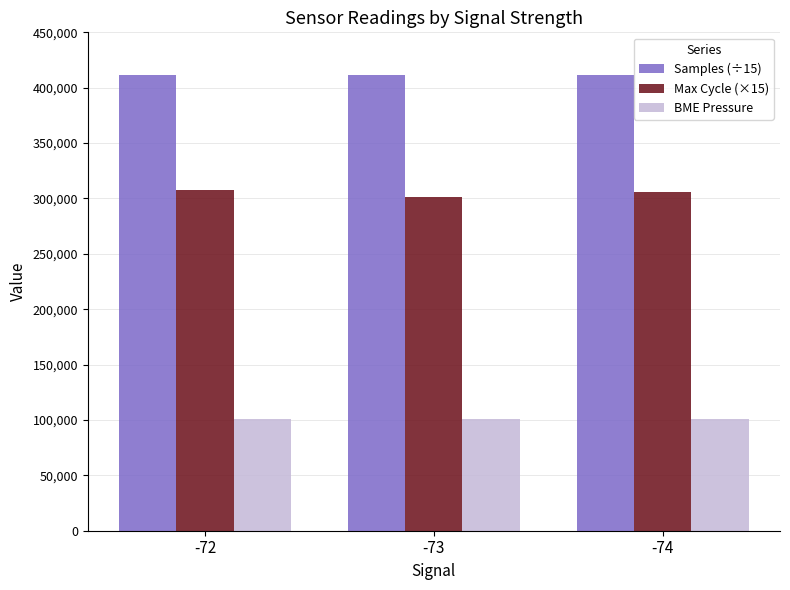

At -74, list the series in order from smallest to largest.

BME Pressure, Max Cycle (×15), Samples (÷15)